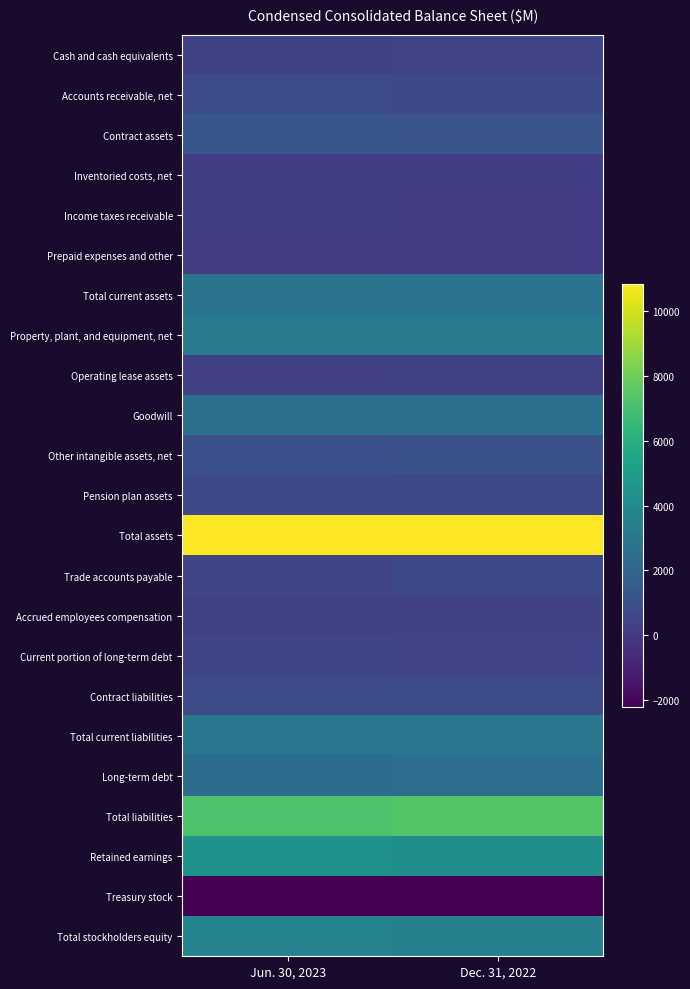

Reading left to right, extract all data points from this chart.

Cash and cash equivalents: Jun. 30, 2023=313	Dec. 31, 2022=467
Accounts receivable, net: Jun. 30, 2023=786	Dec. 31, 2022=636
Contract assets: Jun. 30, 2023=1266	Dec. 31, 2022=1240
Inventoried costs, net: Jun. 30, 2023=190	Dec. 31, 2022=183
Income taxes receivable: Jun. 30, 2023=184	Dec. 31, 2022=170
Prepaid expenses and other: Jun. 30, 2023=78	Dec. 31, 2022=50
Total current assets: Jun. 30, 2023=2817	Dec. 31, 2022=2746
Property, plant, and equipment, net: Jun. 30, 2023=3196	Dec. 31, 2022=3198
Operating lease assets: Jun. 30, 2023=264	Dec. 31, 2022=282
Goodwill: Jun. 30, 2023=2618	Dec. 31, 2022=2618
Other intangible assets, net: Jun. 30, 2023=955	Dec. 31, 2022=1019
Pension plan assets: Jun. 30, 2023=646	Dec. 31, 2022=600
Total assets: Jun. 30, 2023=10859	Dec. 31, 2022=10857
Trade accounts payable: Jun. 30, 2023=519	Dec. 31, 2022=642
Accrued employees compensation: Jun. 30, 2023=345	Dec. 31, 2022=345
Current portion of long-term debt: Jun. 30, 2023=484	Dec. 31, 2022=399
Contract liabilities: Jun. 30, 2023=833	Dec. 31, 2022=766
Total current liabilities: Jun. 30, 2023=2927	Dec. 31, 2022=2895
Long-term debt: Jun. 30, 2023=2396	Dec. 31, 2022=2506
Total liabilities: Jun. 30, 2023=7213	Dec. 31, 2022=7368
Retained earnings: Jun. 30, 2023=4434	Dec. 31, 2022=4276
Treasury stock: Jun. 30, 2023=-2227	Dec. 31, 2022=-2211
Total stockholders equity: Jun. 30, 2023=3646	Dec. 31, 2022=3489